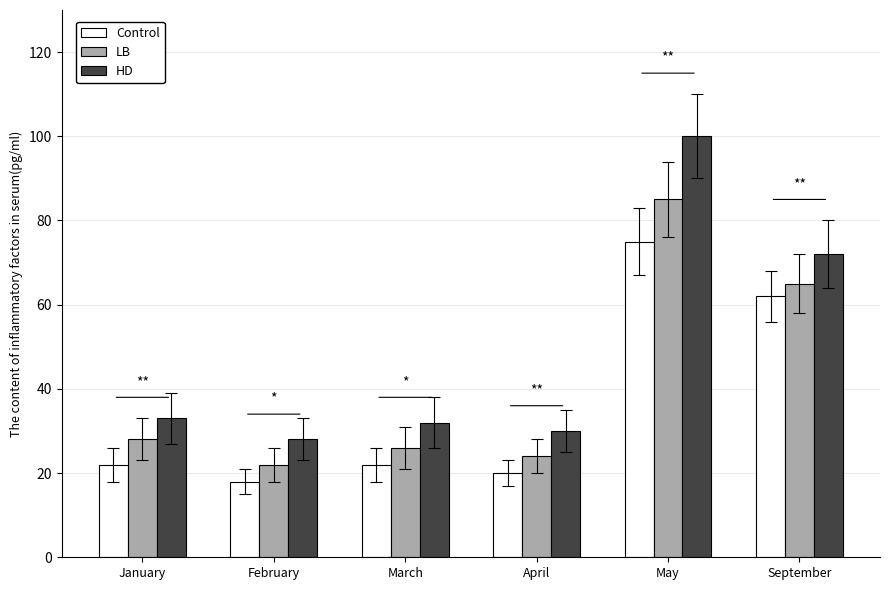

What is the label of the 5th bar from the left?

May